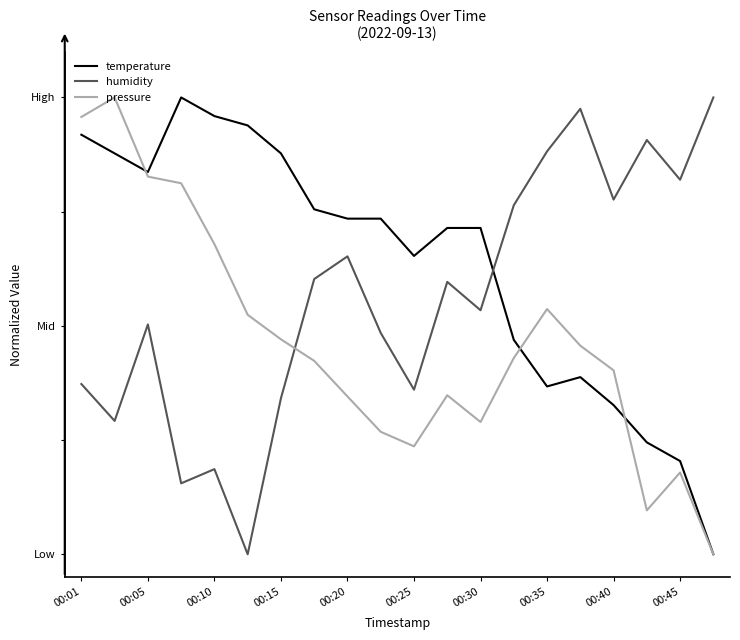

What is the difference between the maximum and minimum values in the humidity series?

1.0